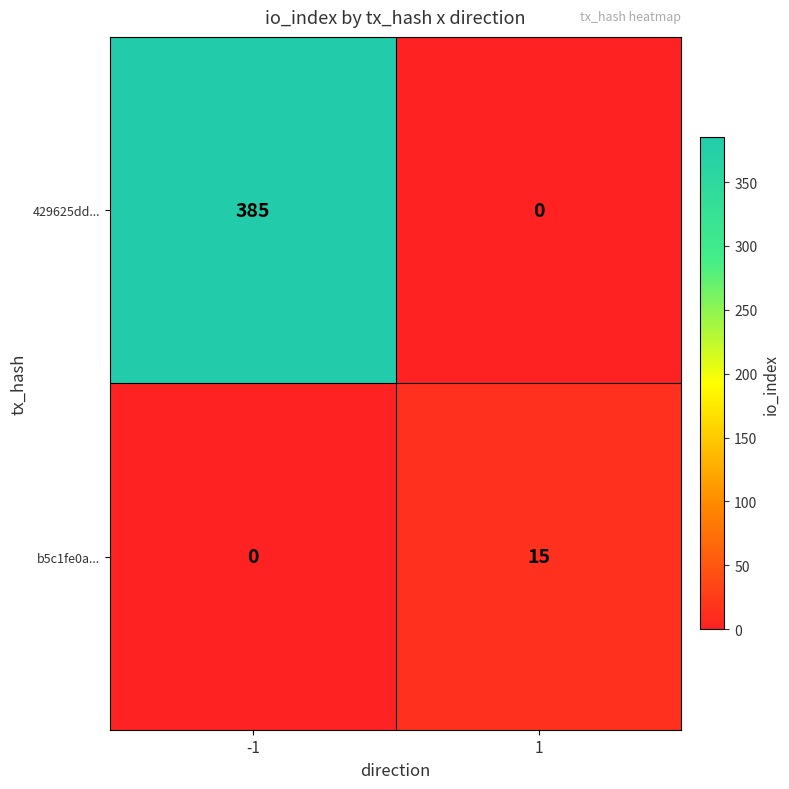

What is the difference between the highest and lowest values at -1?

385